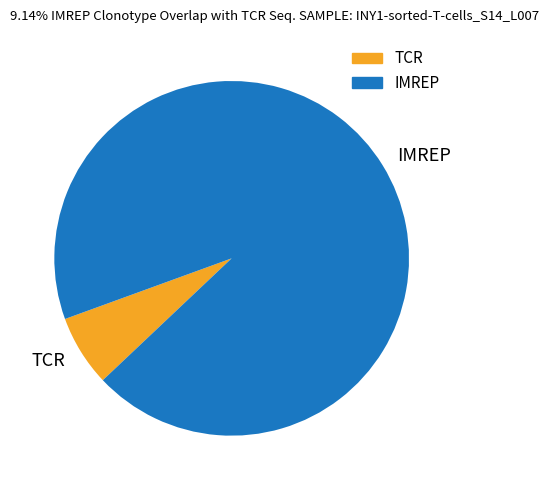

Is it true that TCR is 7% of the pie?

True